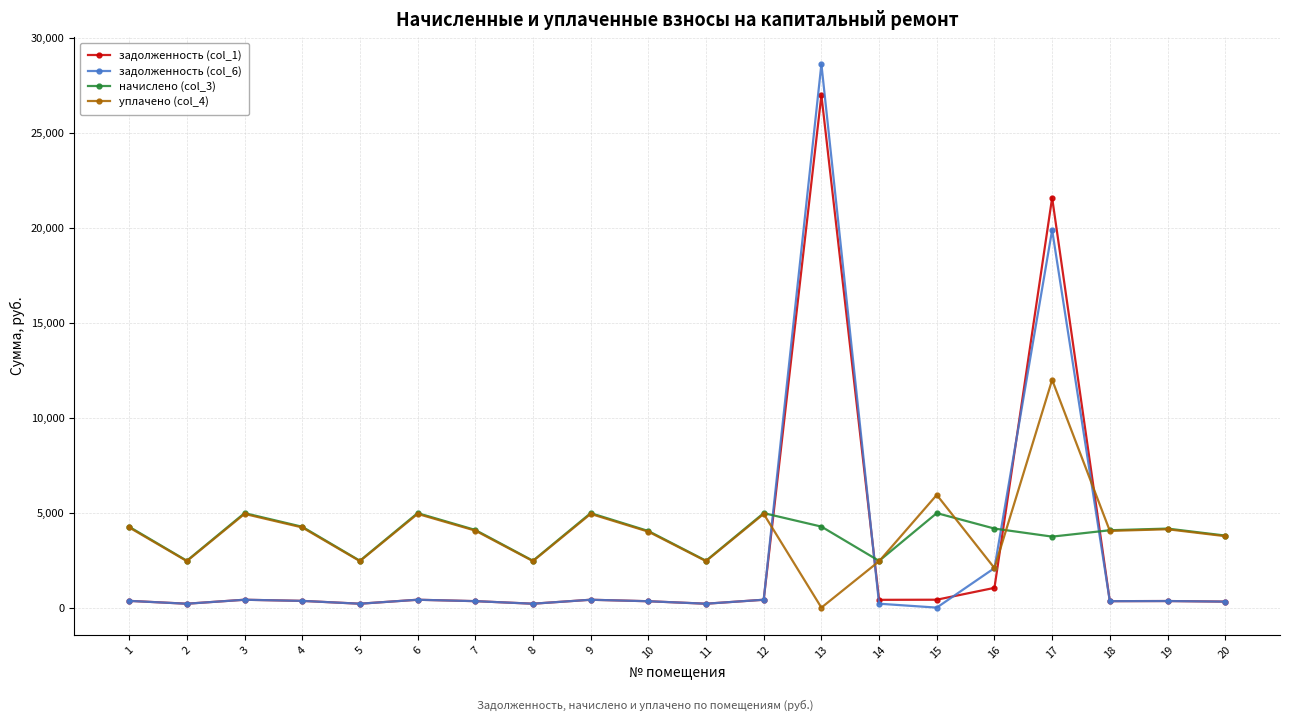

Where does the задолженность (col_1) series first go above 356?

1